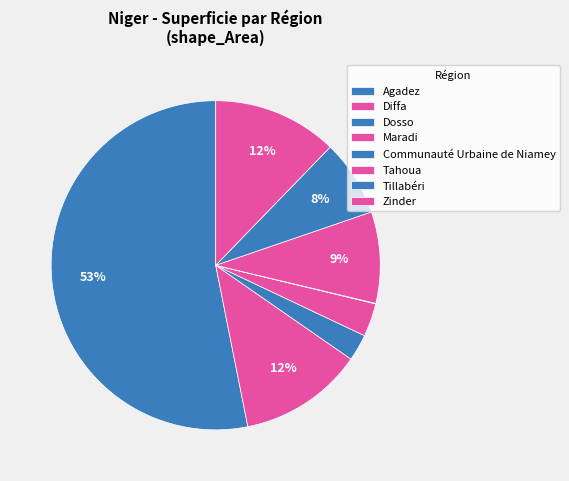

Which category accounts for the majority?

Agadez